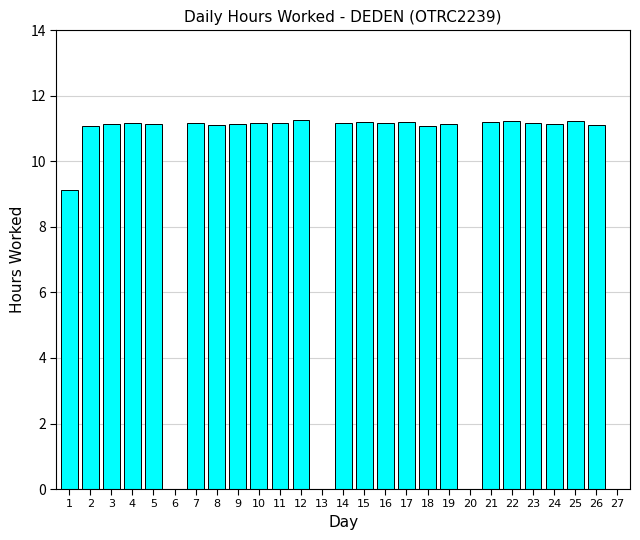

The value at 12 is 18.1. True or false?

False